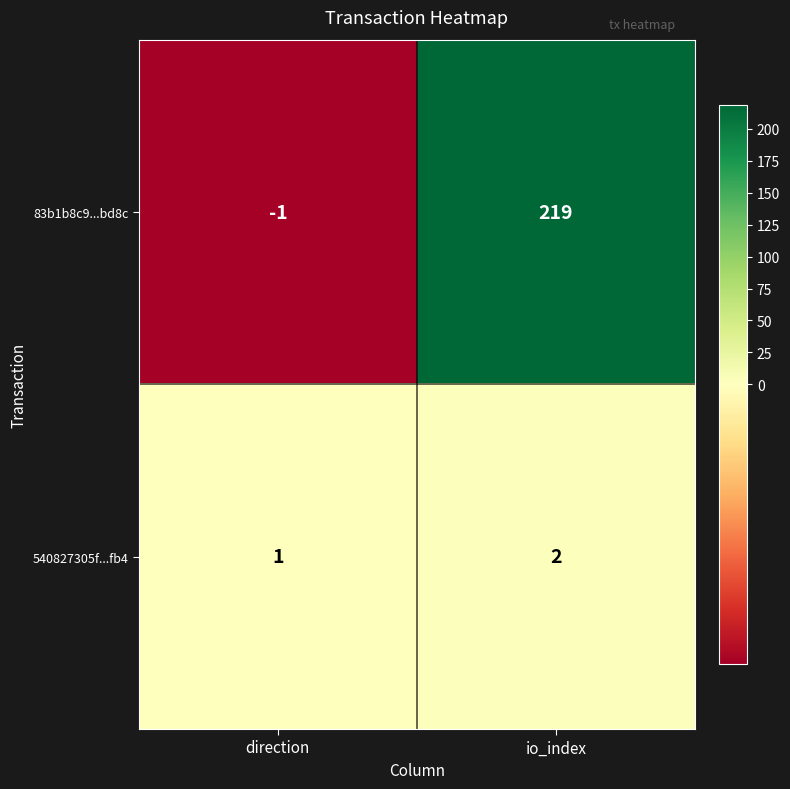

What is the greatest value displayed?

219